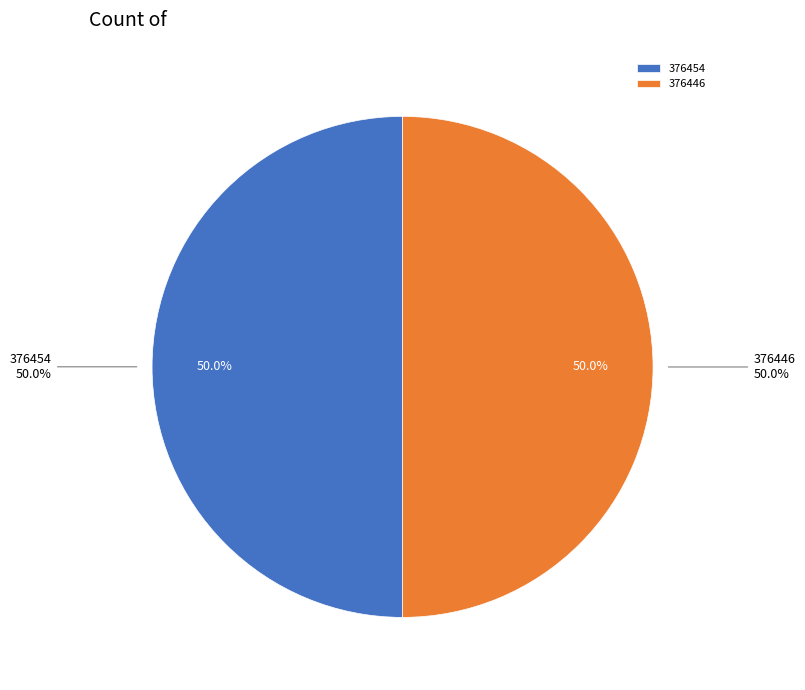

To the nearest percent, what is the average slice percentage?

50%